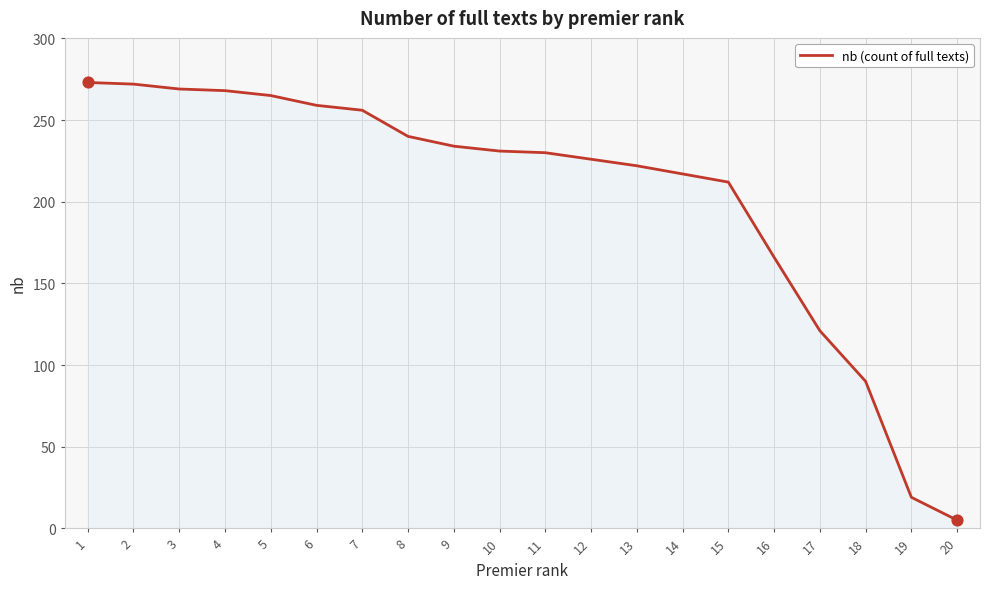

Which has a higher value, 7 or 5?

5